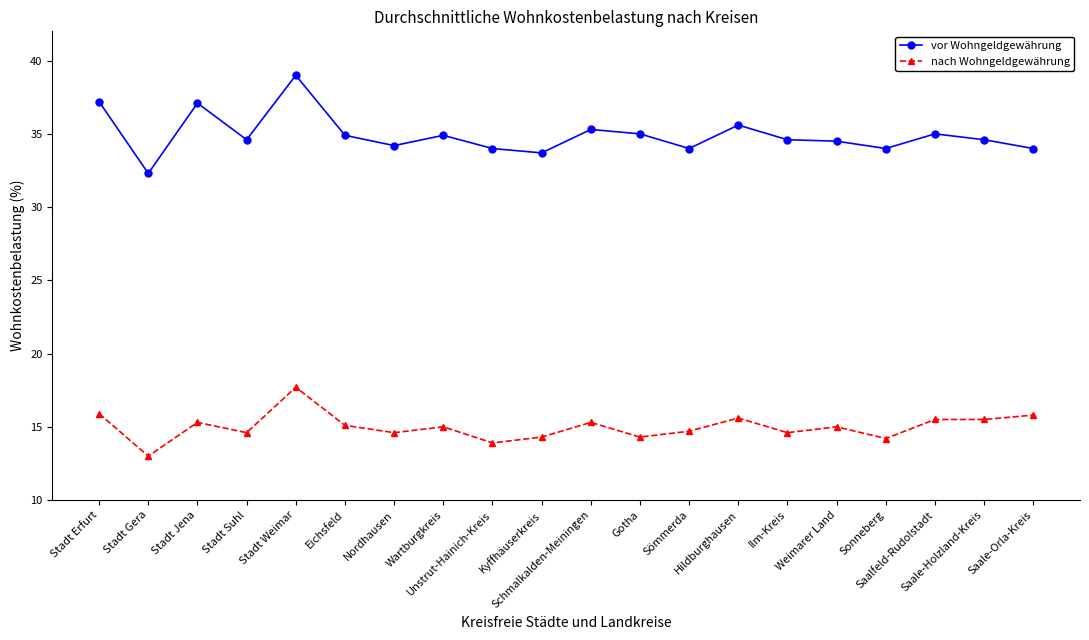

At which category is the sum across all series the highest?

Stadt Weimar